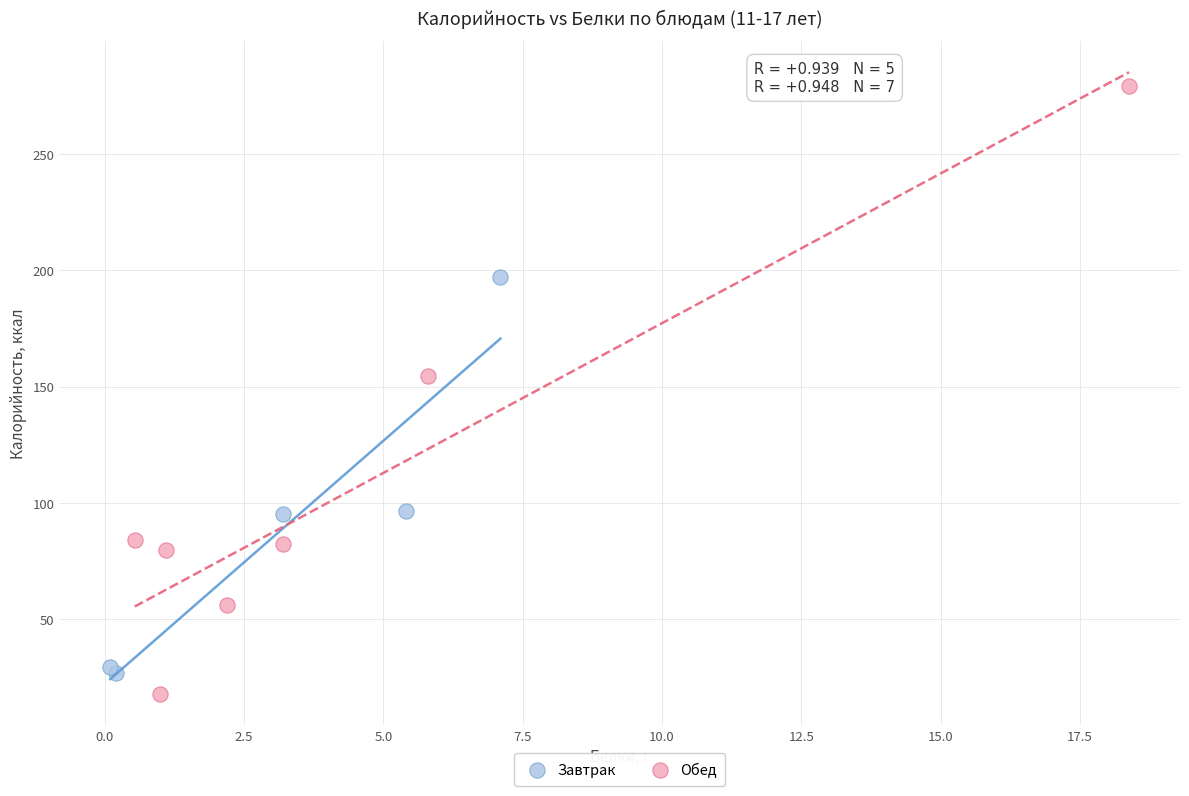

Which series reaches the maximum Y coordinate?

Обед